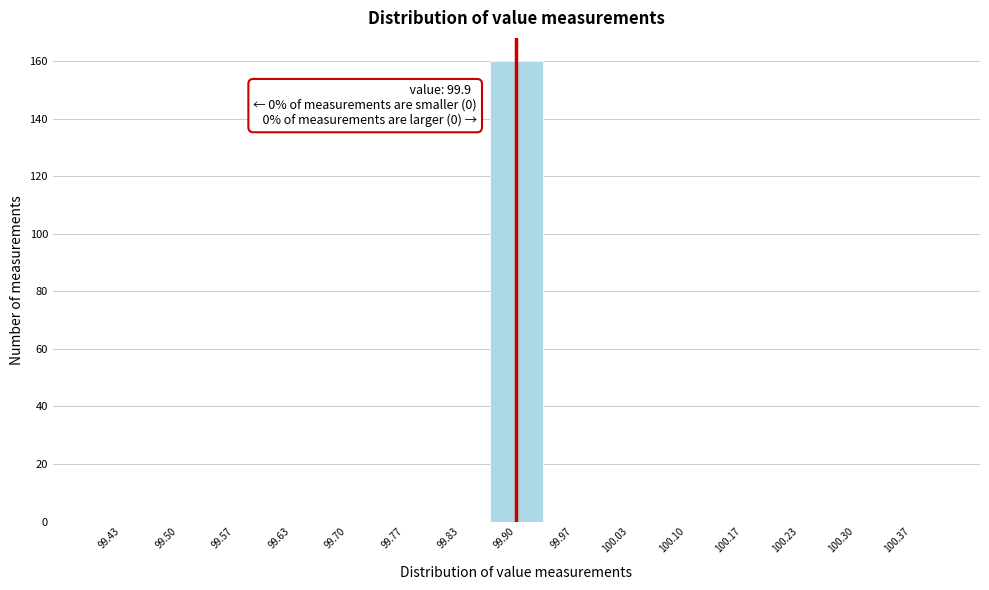

Which range on the x-axis has the tallest bar?

99.87 to 99.93